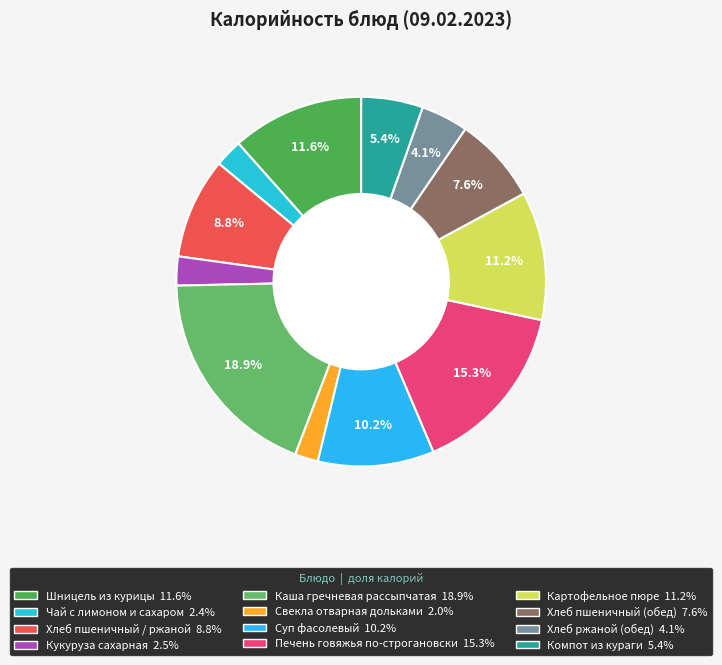

What is the largest slice in the pie chart?

Каша гречневая рассыпчатая